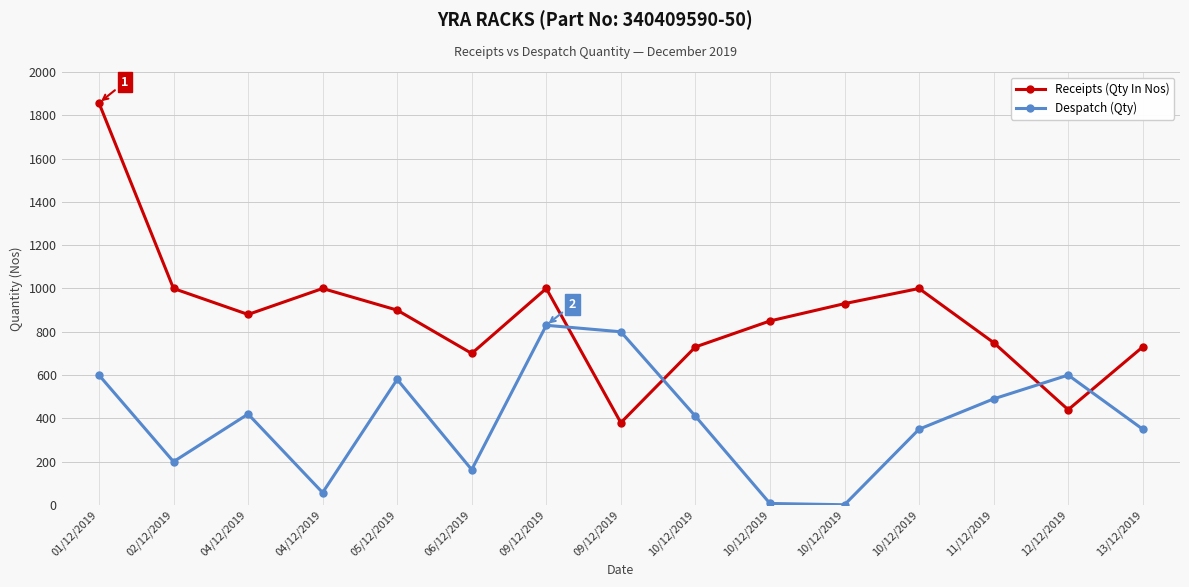

Between 09/12/2019 and 05/12/2019, which is larger?

09/12/2019